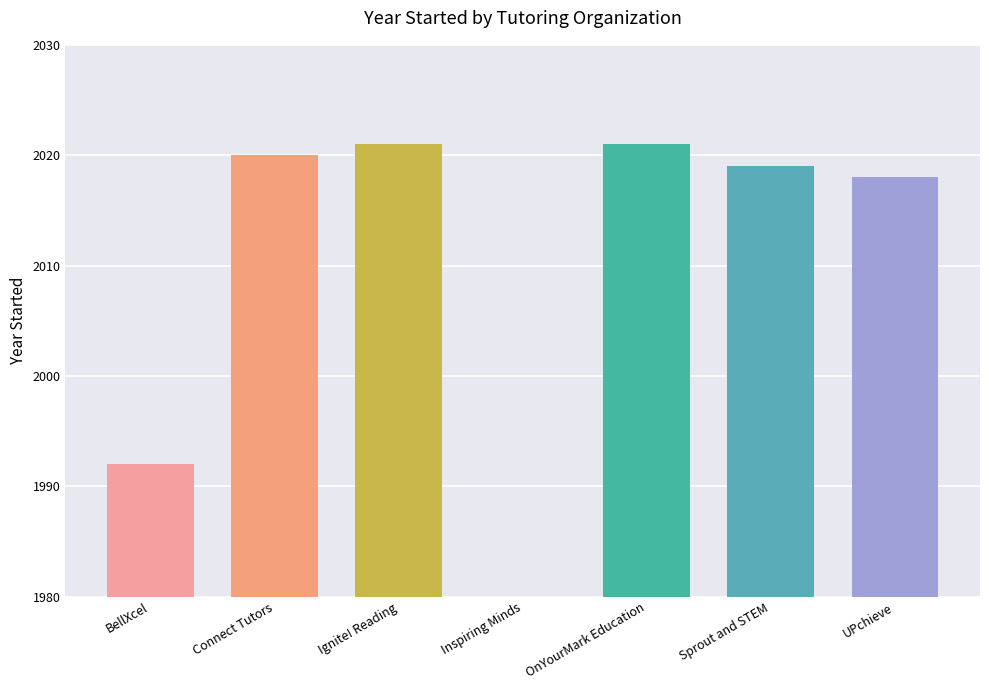

What is the change in value from BellXcel to OnYourMark Education?

+29